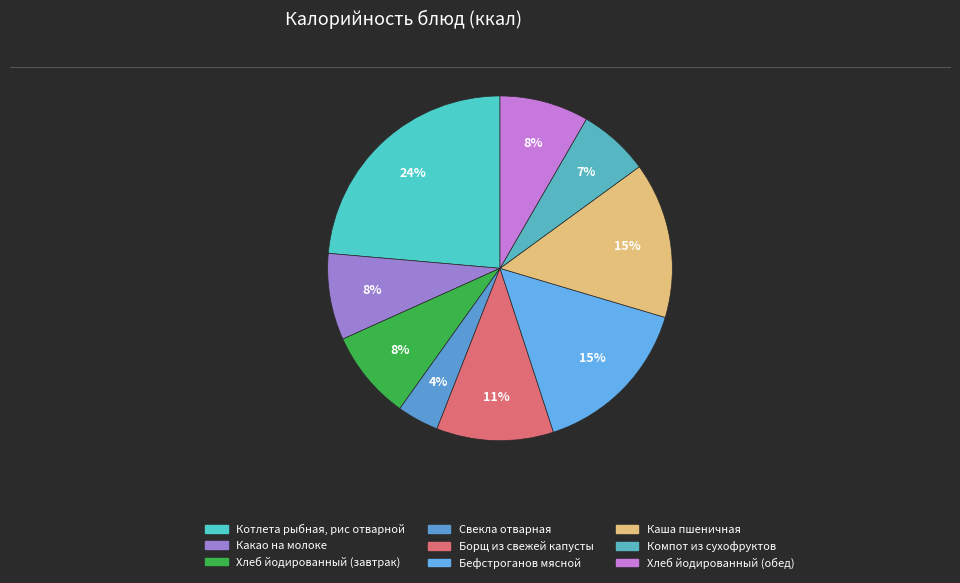

Which category has the smallest portion of the pie?

Свекла отварная